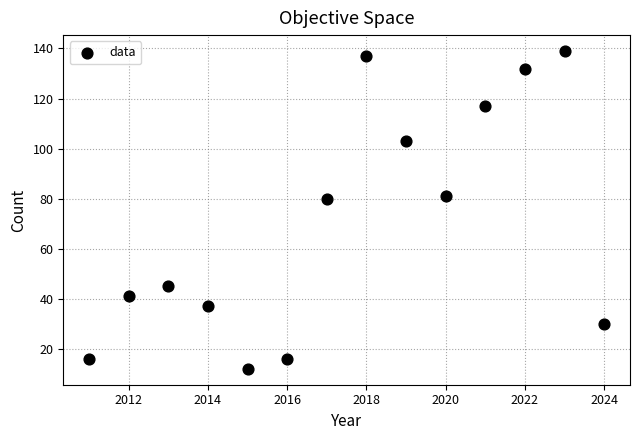

What is the range of Y values (max minus min)?

127